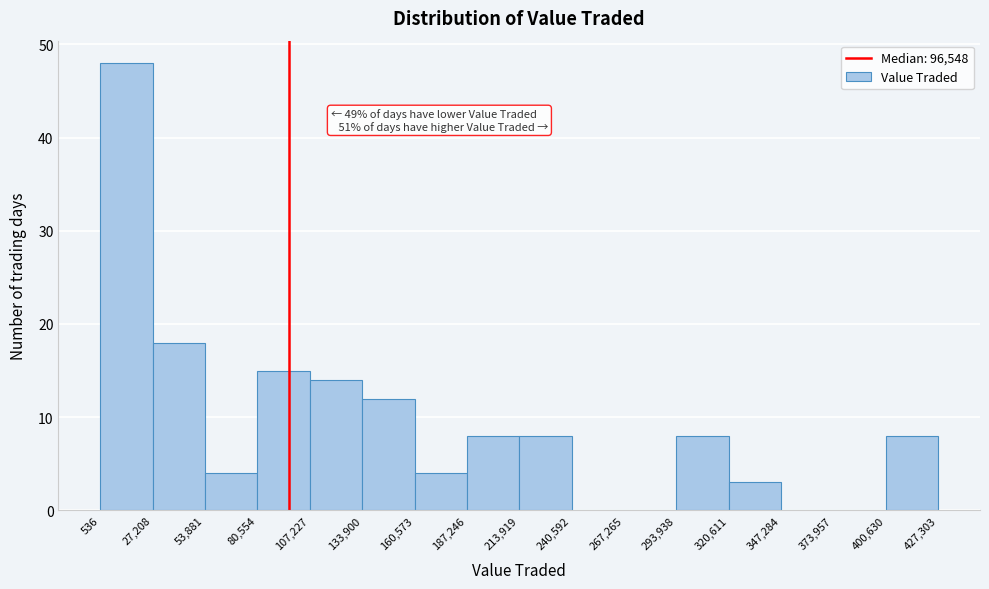

Over which range of the x-axis is the bar tallest?

536 to 27,208